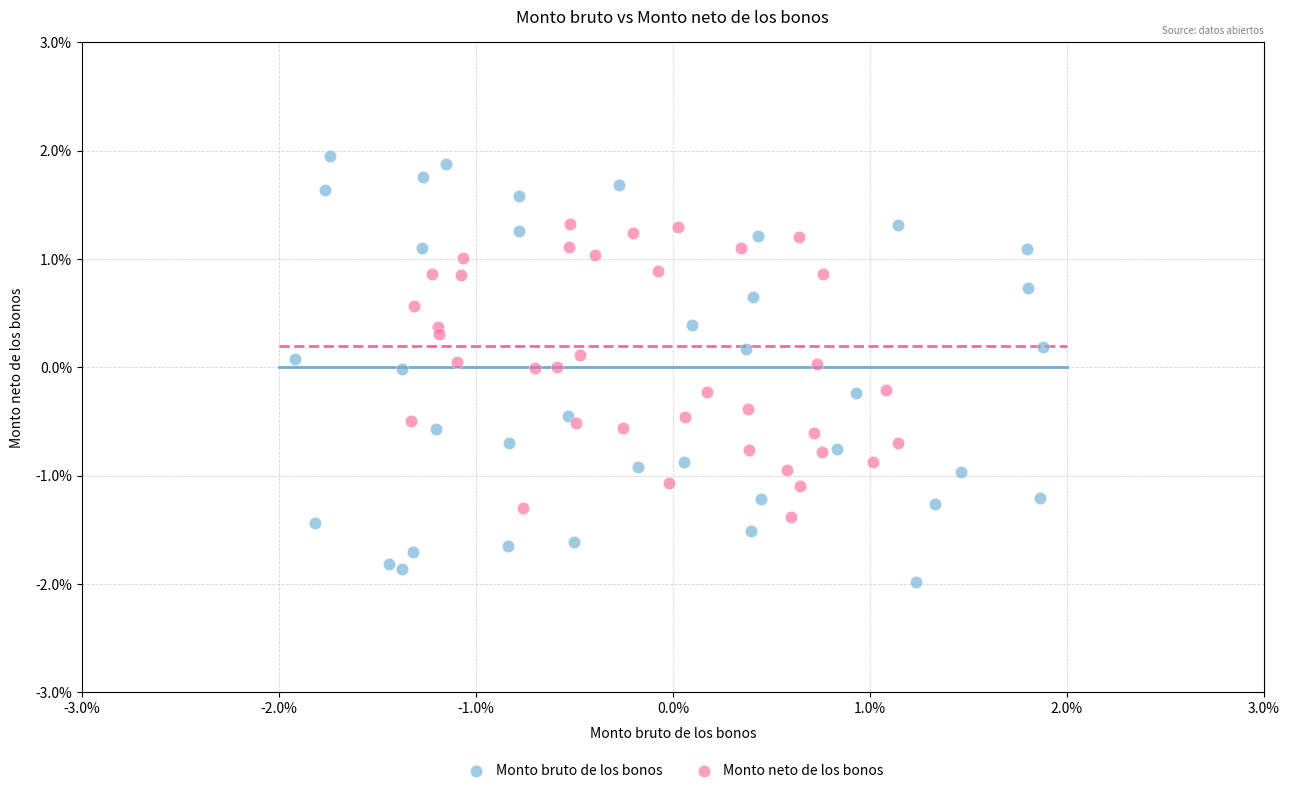

Which series has the widest spread of Y values?

Monto bruto de los bonos